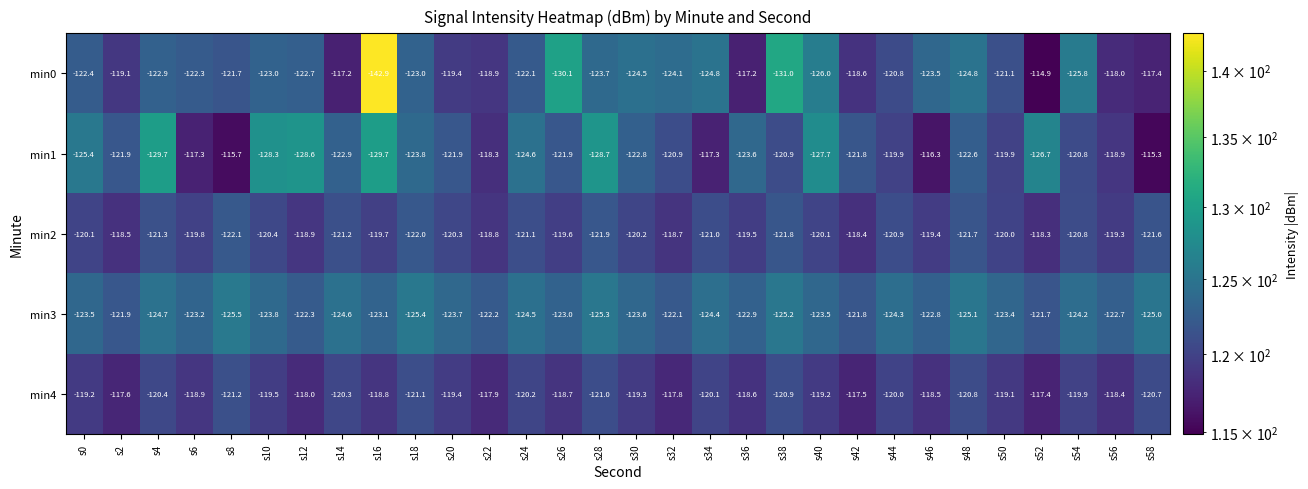

At s44, list the series in order from smallest to largest.

min3, min2, min0, min4, min1